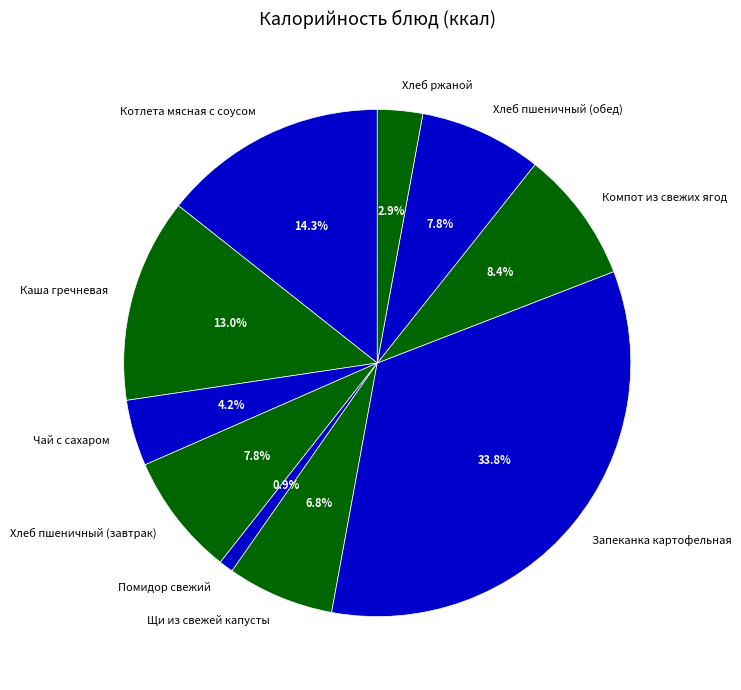

Approximately how many times larger is the value at Компот из свежих ягод compared to Чай с сахаром?

2.0